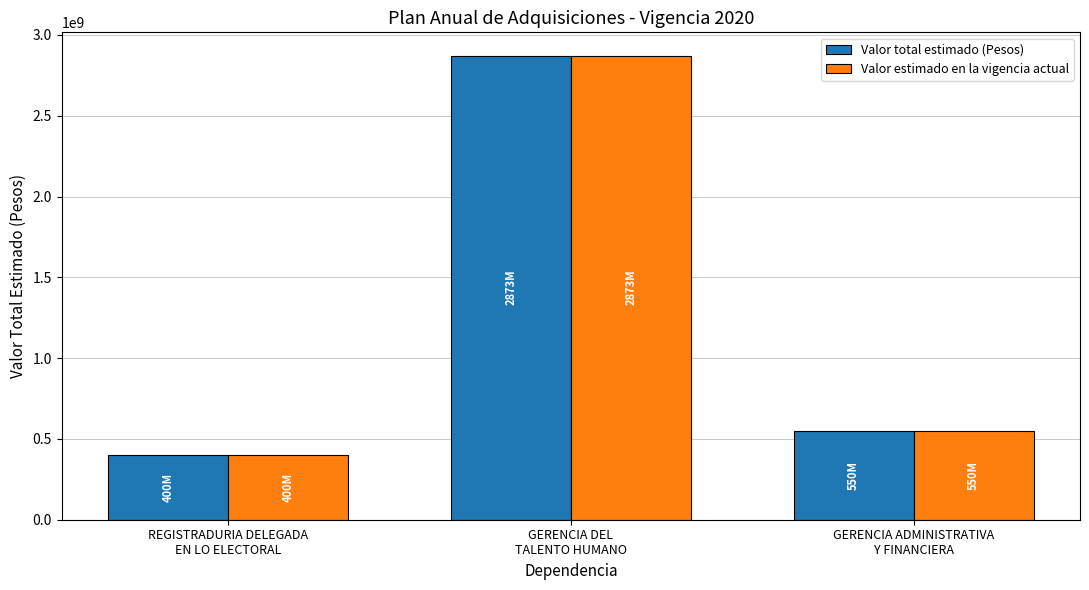

Does the chart contain any negative values?

No